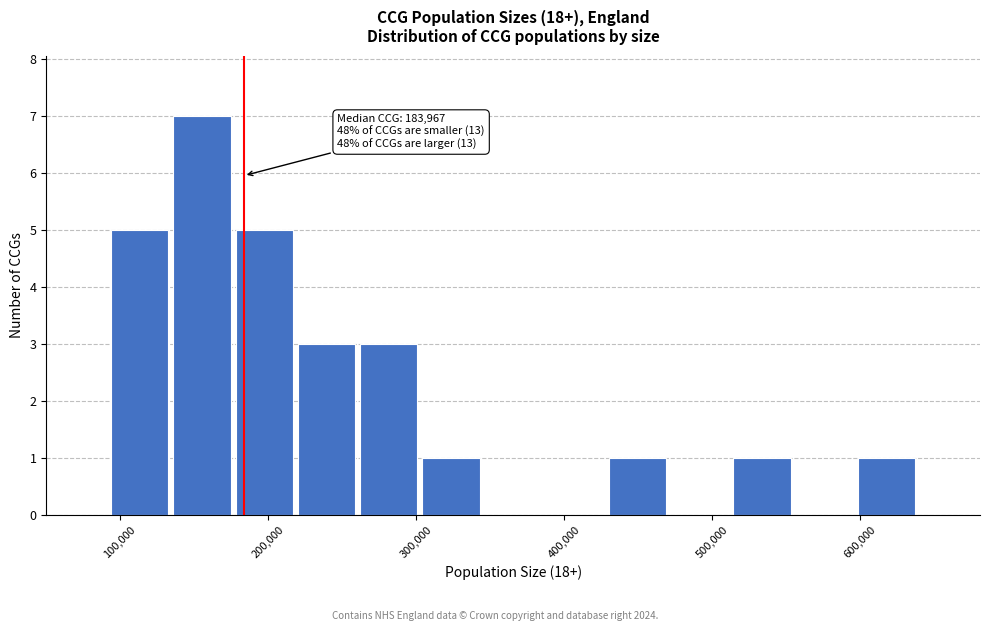

Over which range of the x-axis is the bar tallest?

130000 to 180000